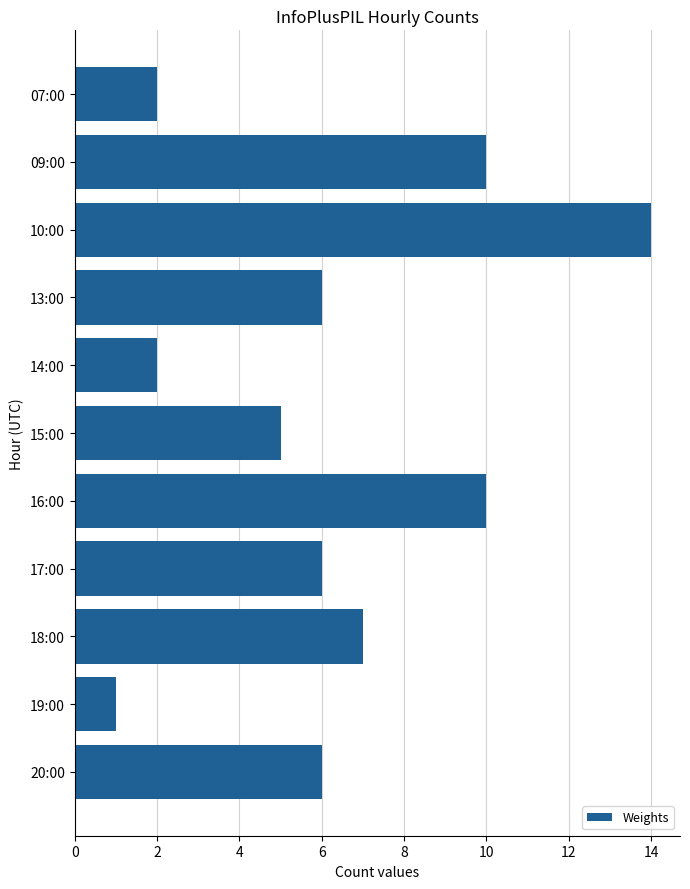

Between 13:00 and 14:00, which is larger?

13:00